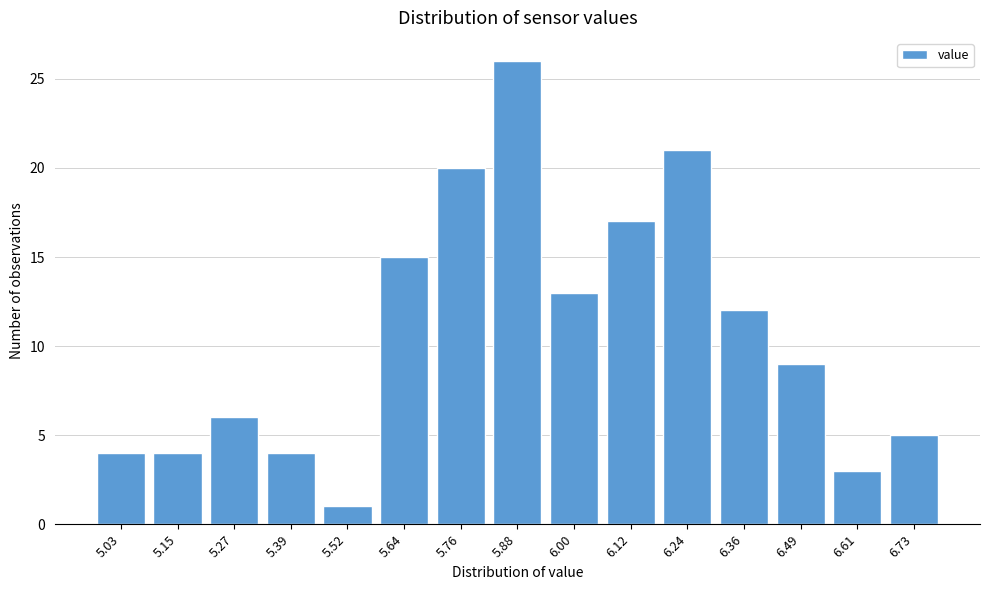

Reading right to left, transcribe all the data shown in this chart.

6.73=5	6.61=3	6.49=9	6.36=12	6.24=21	6.12=17	6.00=13	5.88=26	5.76=20	5.64=15	5.52=1	5.39=4	5.27=6	5.15=4	5.03=4